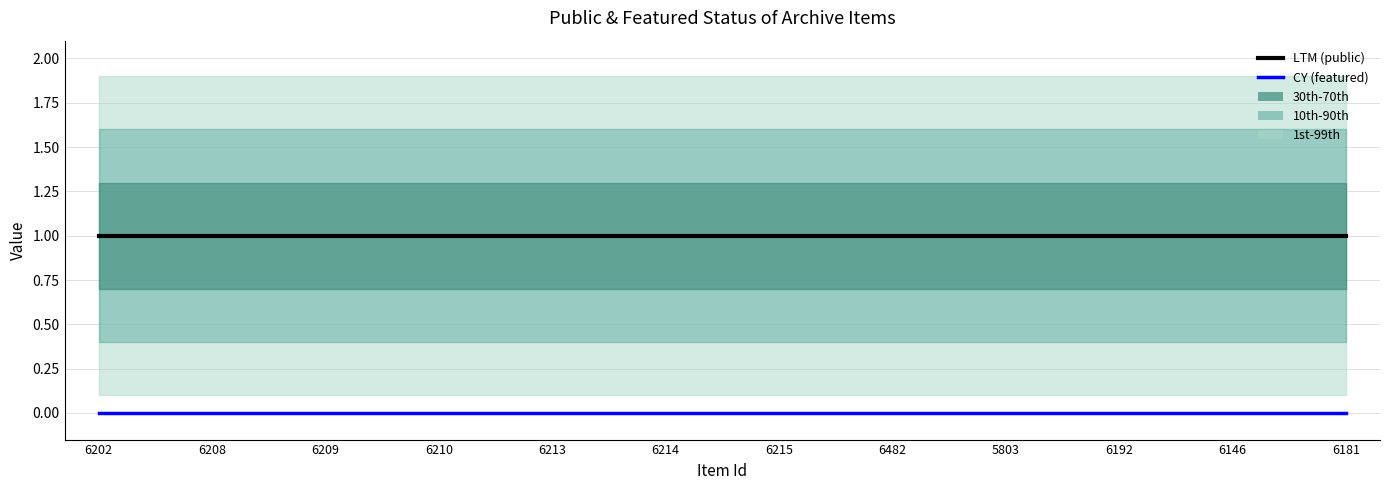

Reading left to right, extract all data points from this chart.

LTM (public): 6202=1	6208=1	6209=1	6210=1	6213=1	6214=1	6215=1	6482=1	5803=1	6192=1	6146=1	6181=1
CY (featured): 6202=0	6208=0	6209=0	6210=0	6213=0	6214=0	6215=0	6482=0	5803=0	6192=0	6146=0	6181=0